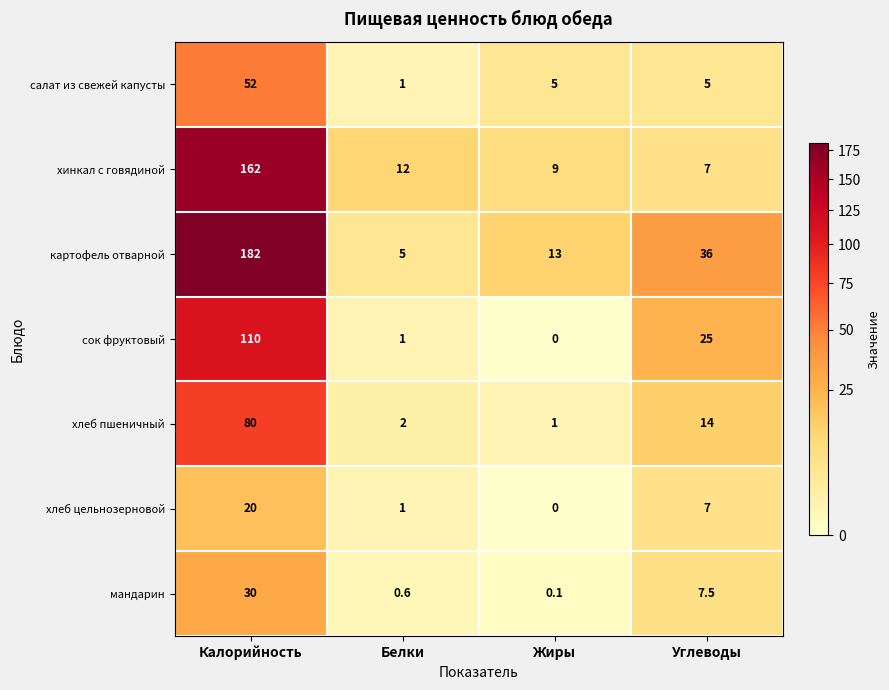

At Калорийность, list the series in order from smallest to largest.

хлеб цельнозерновой, мандарин, салат из свежей капусты, хлеб пшеничный, сок фруктовый, хинкал с говядиной, картофель отварной